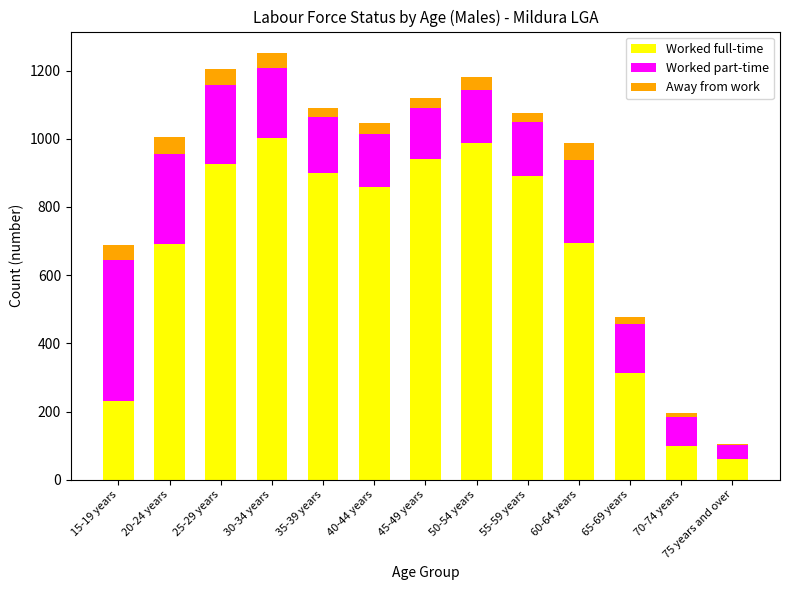

True or false: Worked full-time has a value of 693 at 60-64 years.

True